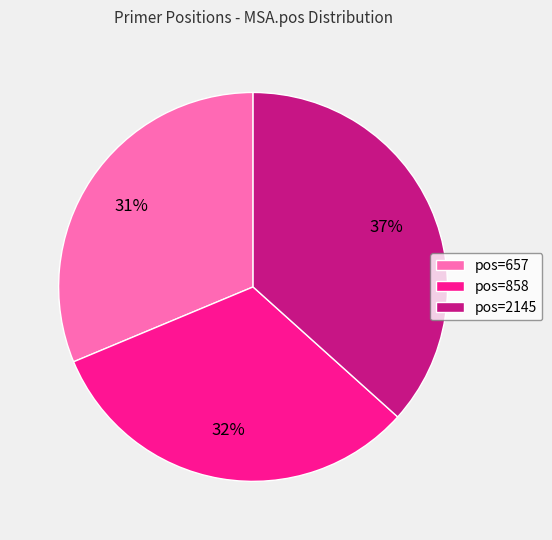

Combined, do pos=858 and pos=657 account for over 50%?

Yes